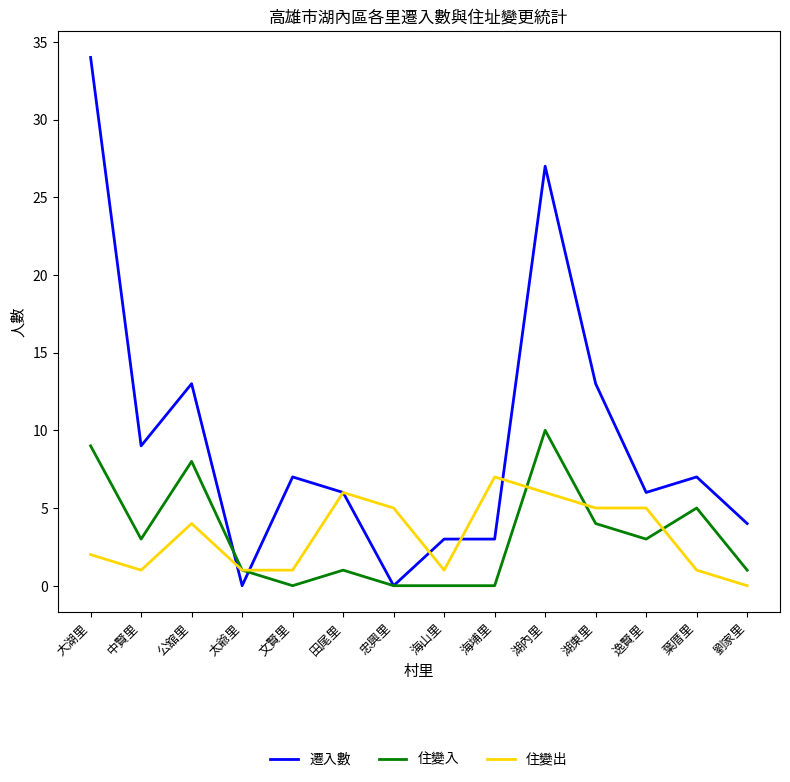

True or false: 住變出 has a value of 1 at 葉厝里.

True